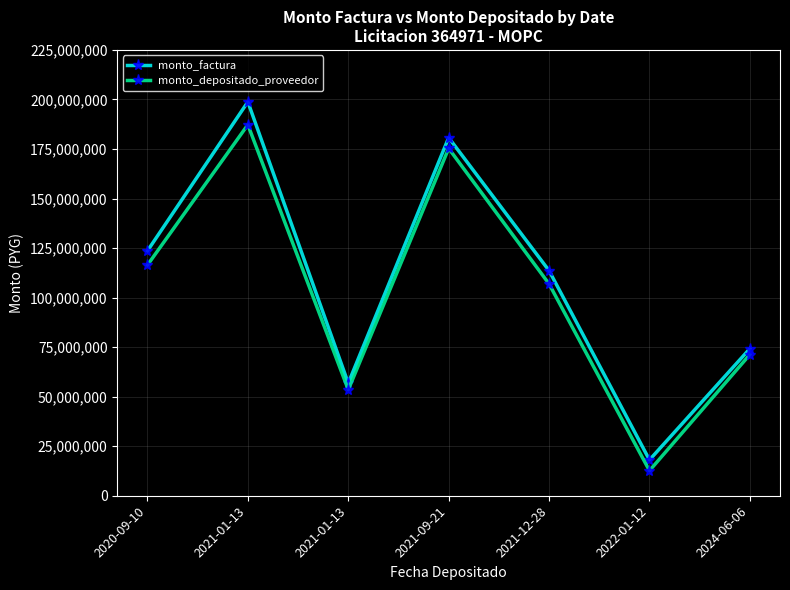

How many values in the monto_factura series are below 113597068?

3